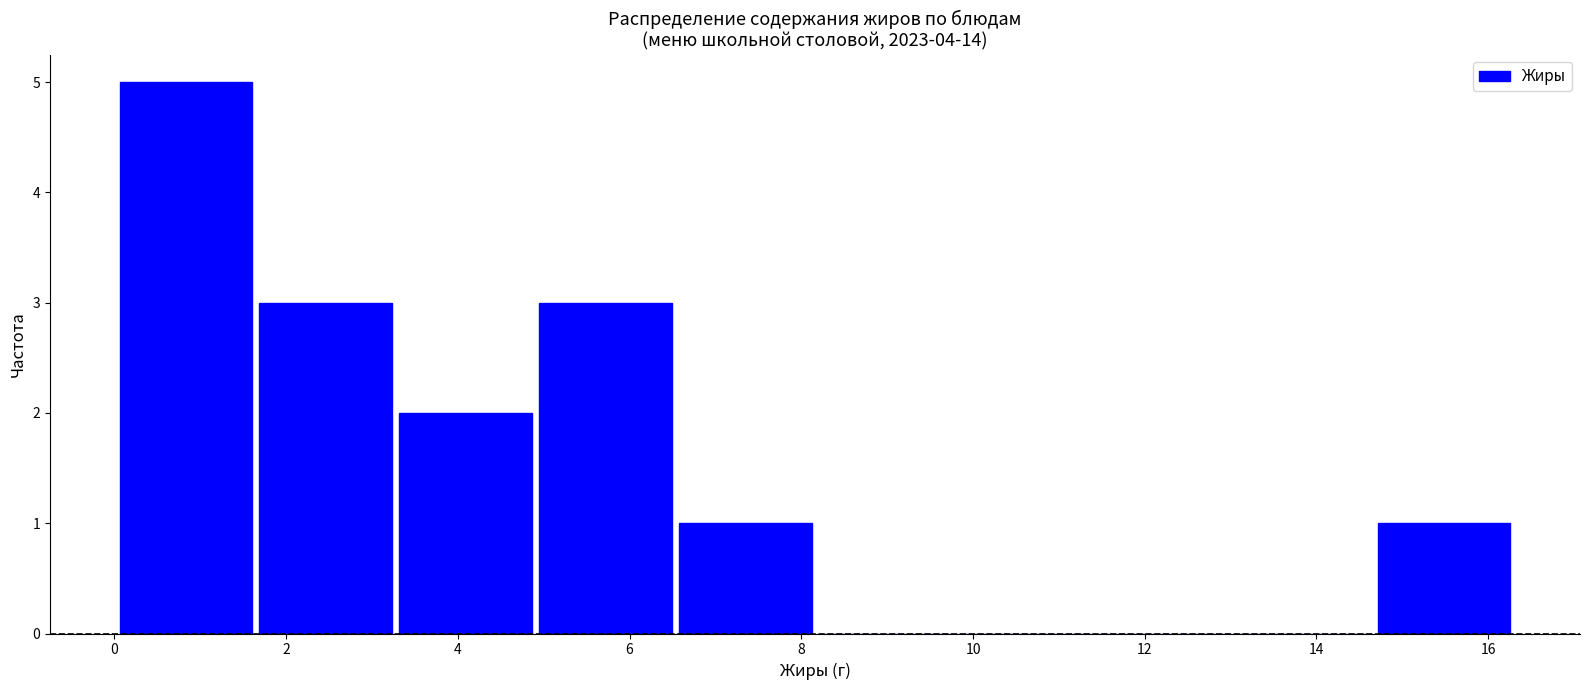

Reading left to right, list every bar in this chart as the range it spans on the x-axis followed by its height. Neither the bar edges nor the heights are printed on the chart, so give them approximately, as read against the axes.

0.0 to 1.6: 5
1.6 to 3.2: 3
3.2 to 5.0: 2
5.0 to 6.6: 3
6.6 to 8.2: 1
8.2 to 9.8: 0
9.8 to 11.4: 0
11.4 to 13.0: 0
13.0 to 14.6: 0
14.6 to 16.4: 1